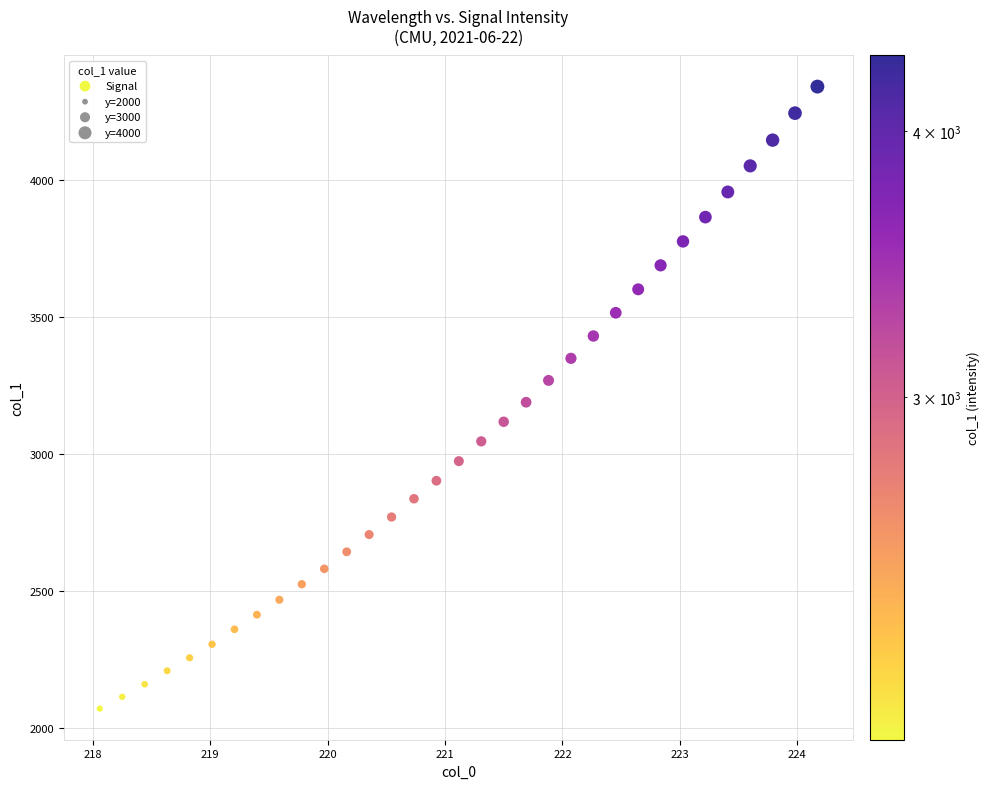

What is the range of X values (max minus min)?

6.1